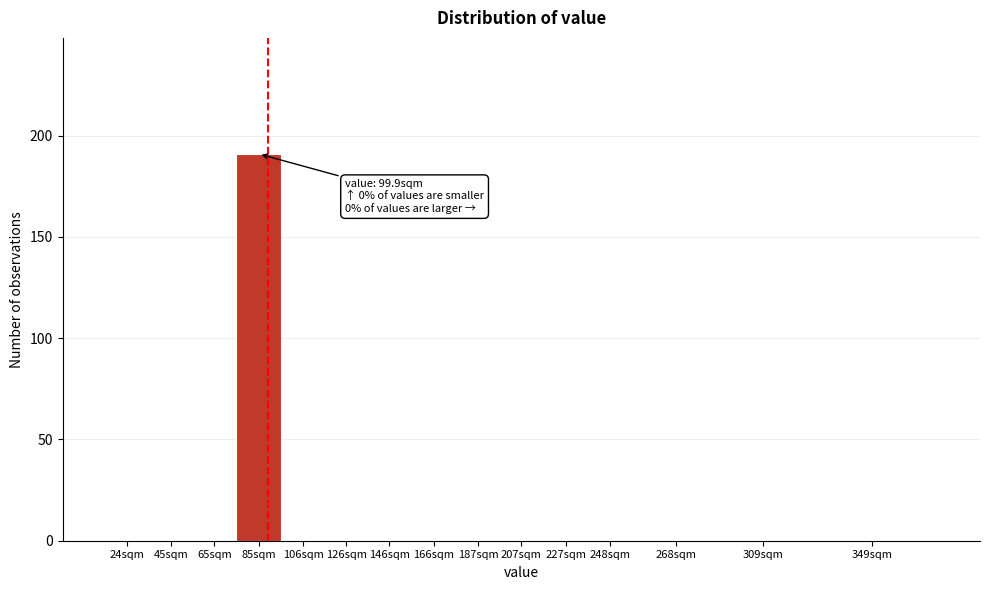

Reading right to left, list all the values displayed in this chart.

349sqm=0	309sqm=0	268sqm=0	248sqm=0	227sqm=0	207sqm=0	187sqm=0	166sqm=0	146sqm=0	126sqm=0	106sqm=0	85sqm=191	65sqm=0	45sqm=0	24sqm=0